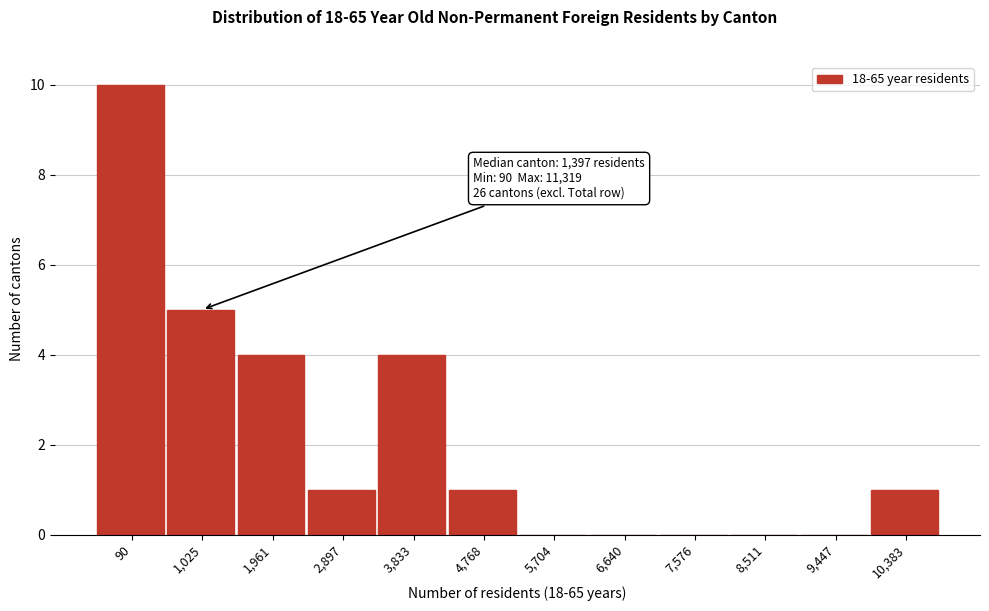

Reading right to left, extract all data points from this chart.

10,383=1	9,447=0	8,511=0	7,576=0	6,640=0	5,704=0	4,768=1	3,833=4	2,897=1	1,961=4	1,025=5	90=10